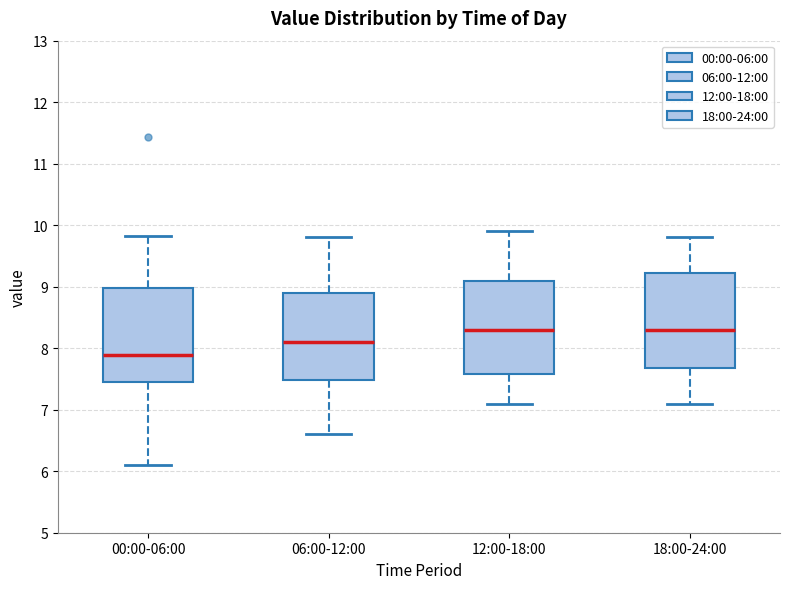

Reading left to right, transcribe this box plot: for each box, give where its median line is, the range the box spans, and where its two whiskers end, as read against the y-axis. The values are not printed on the chart, so give them approximately, as read against the axis.

00:00-06:00: median 7.9, box 7.5 to 9.0, whiskers 6.1 to 9.8
06:00-12:00: median 8.1, box 7.5 to 8.9, whiskers 6.6 to 9.8
12:00-18:00: median 8.3, box 7.6 to 9.1, whiskers 7.1 to 9.9
18:00-24:00: median 8.3, box 7.7 to 9.2, whiskers 7.1 to 9.8